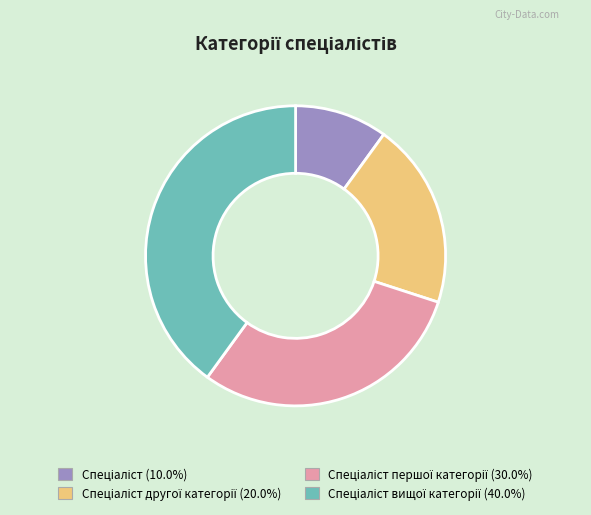

Does any single category account for the majority?

No